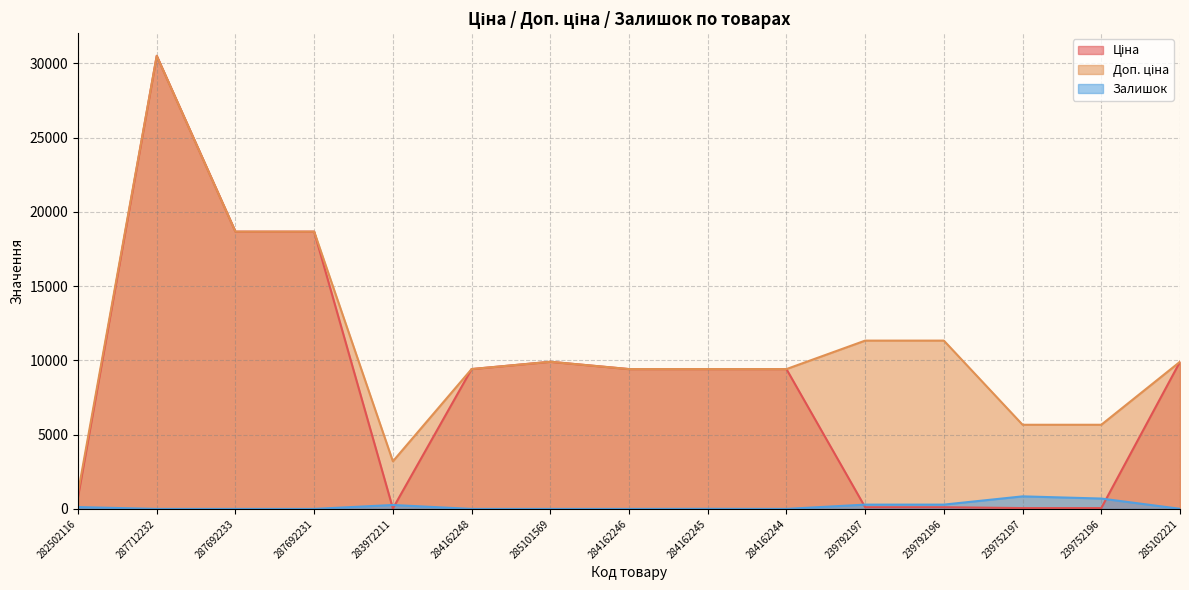

At which category is the sum across all series the highest?

287712232